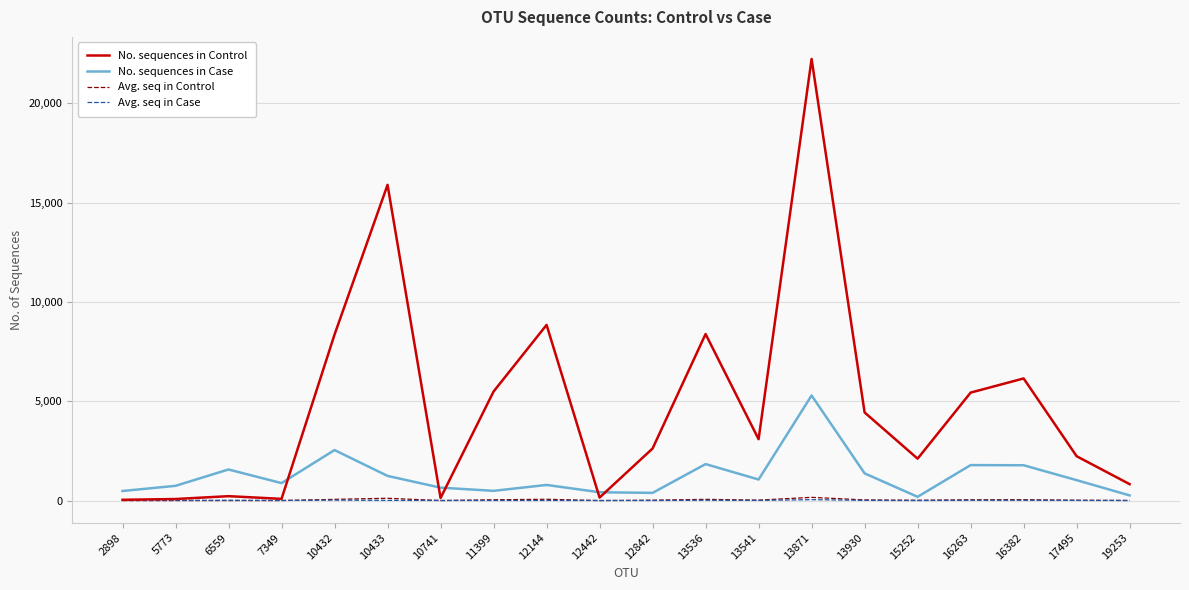

What is the difference between the maximum and minimum values in the Avg. seq in Case series?

44.0